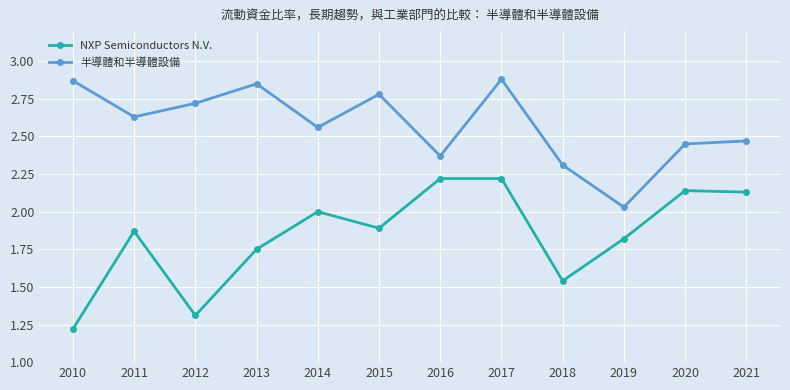

The value of 半導體和半導體設備 at 2016 is 0.5. True or false?

False